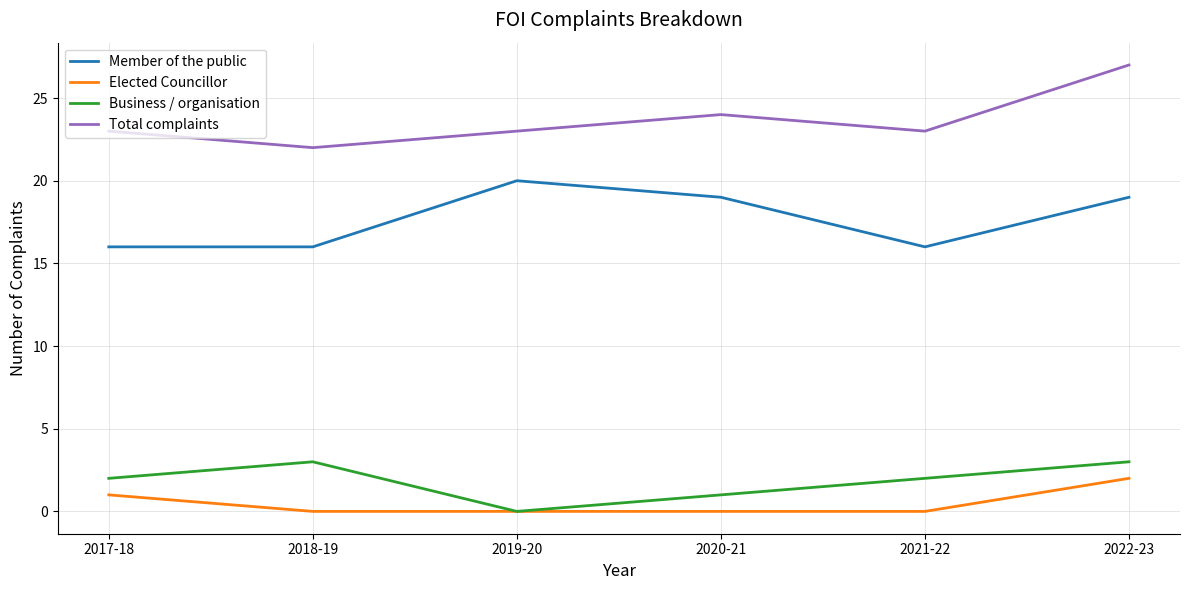

What position from the left is 2018-19?

2